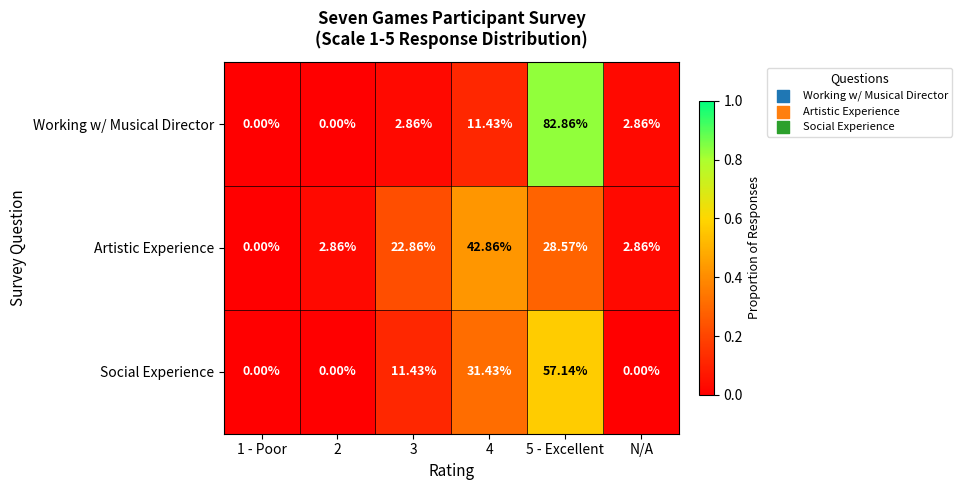

List the series in order of their peak value, highest first.

Working w/ Musical Director, Social Experience, Artistic Experience